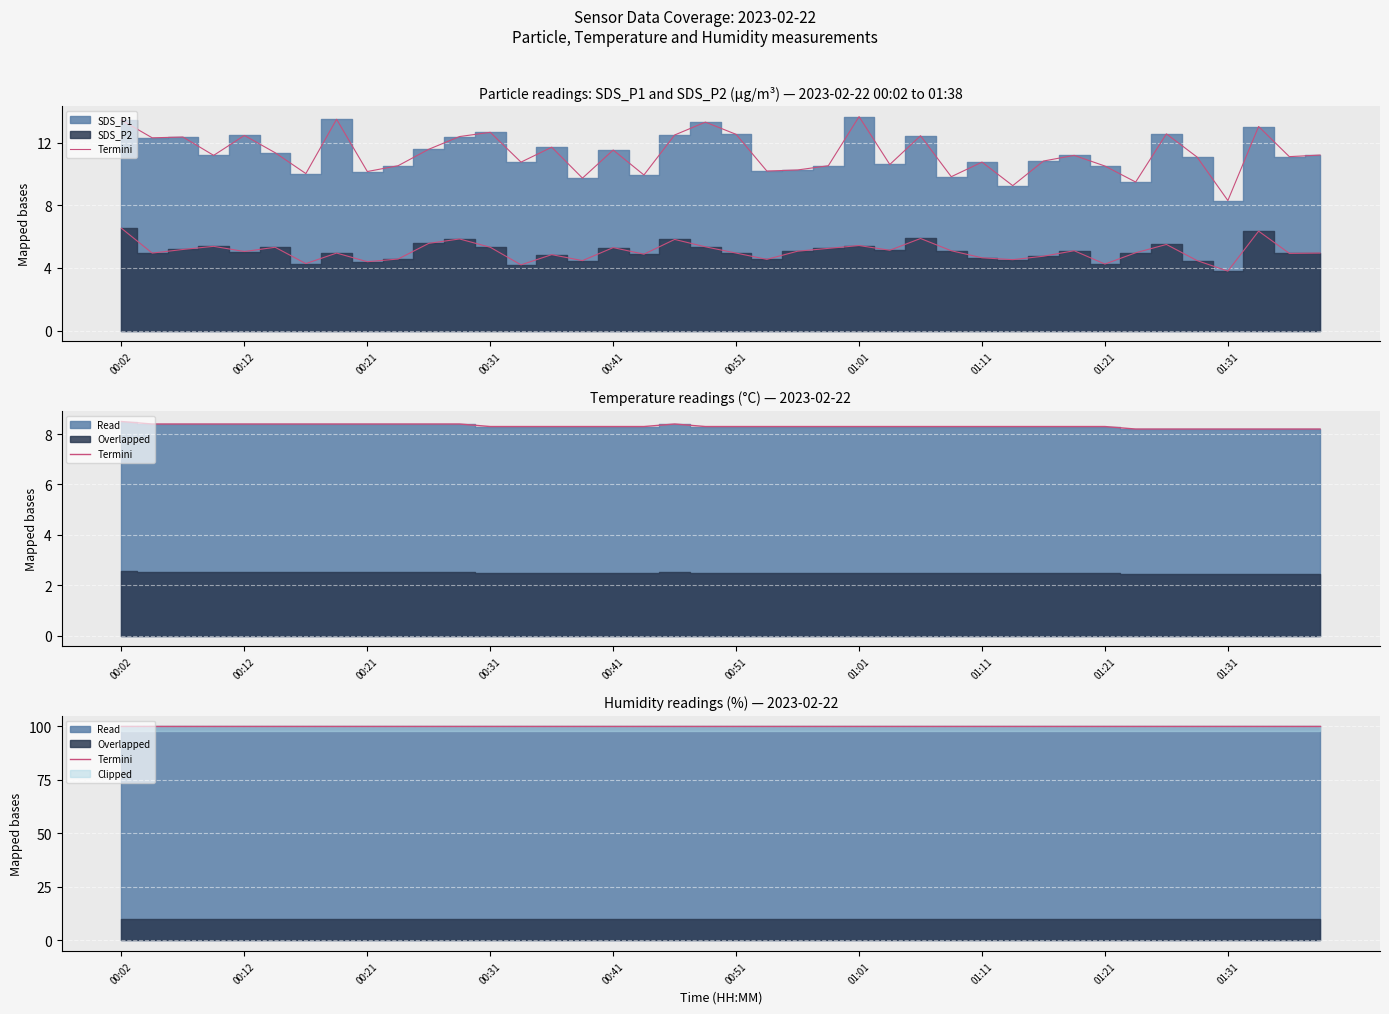

Rank the categories by SDS_P2 line value from highest to lowest.

00:02, 37, 26, 11, 18, 10, 34, 24, 00:31, 19, 00:51, 12, 16, 23, 00:21, 25, 27, 31, 22, 00:41, 33, 00:12, 01:11, 20, 39, 38, 17, 14, 30, 28, 01:31, 21, 29, 15, 35, 01:21, 01:01, 32, 13, 36